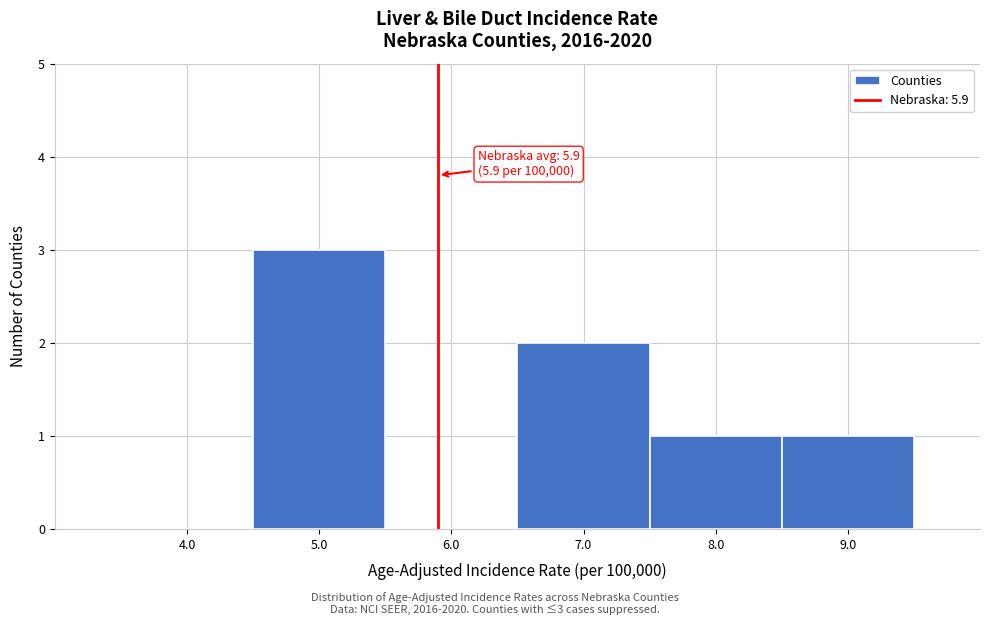

Which range on the x-axis has the tallest bar?

4.5 to 5.5